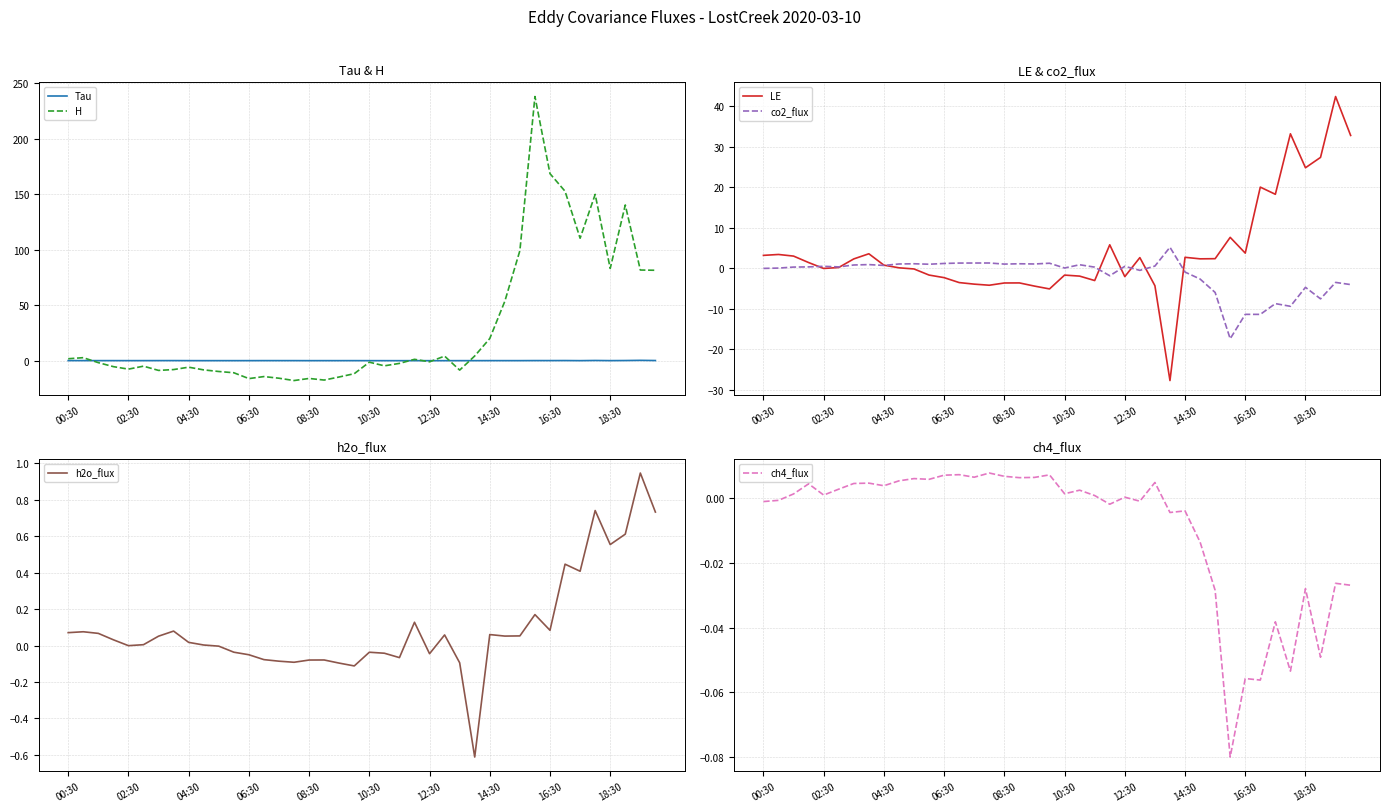

What is the difference between the maximum and minimum values in the h2o_flux series?

1.6